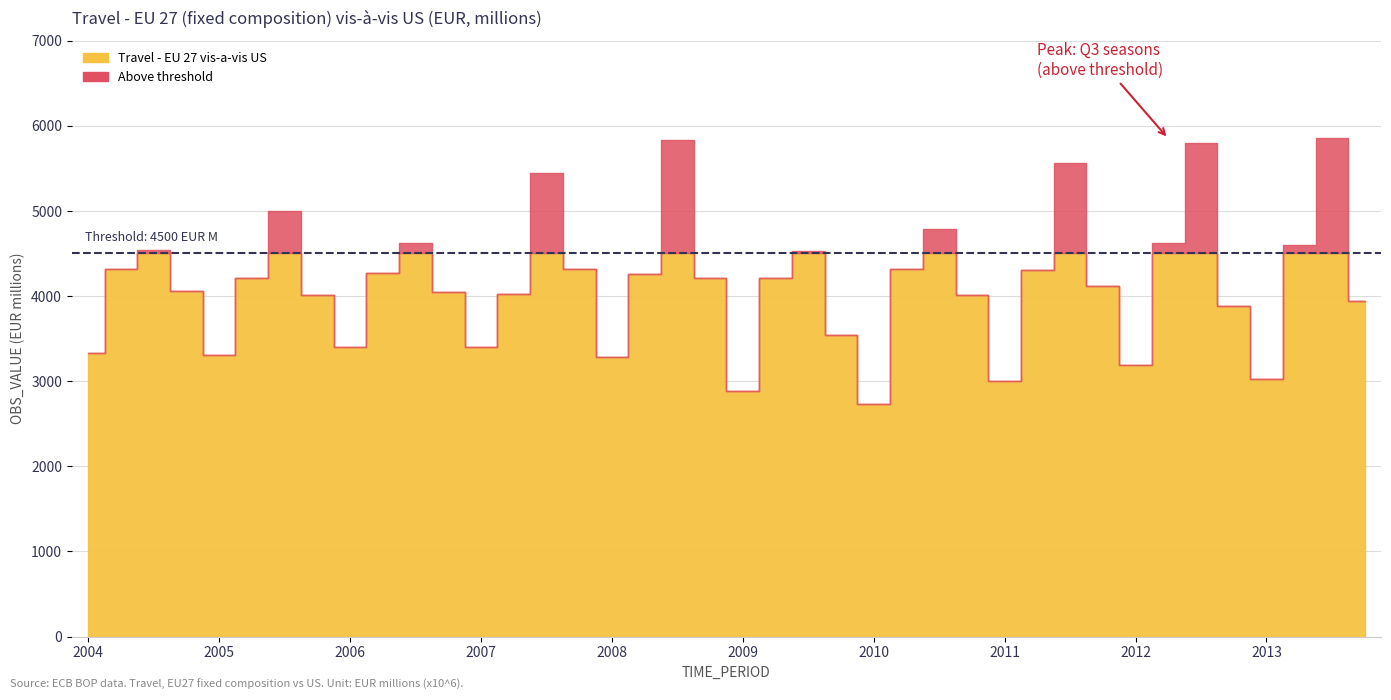

How many lines are shown in the chart?

1